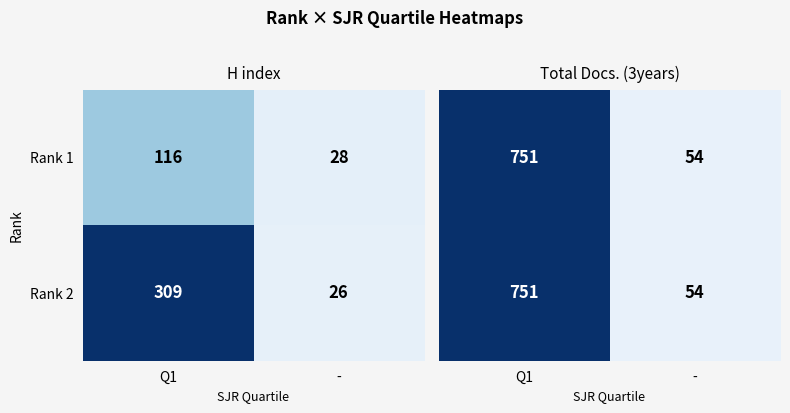

What is the lowest value of the Rank 1 series?

28